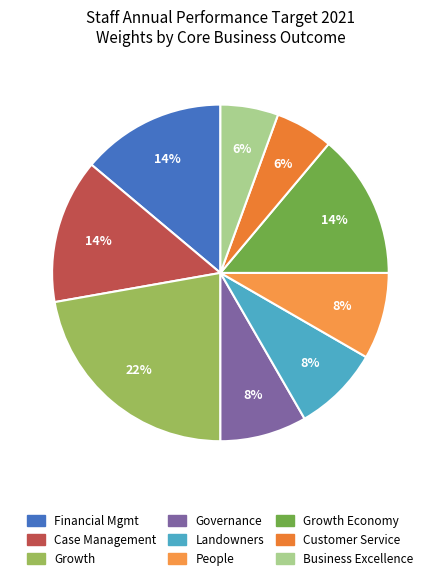

Is Growth the majority of the pie?

No